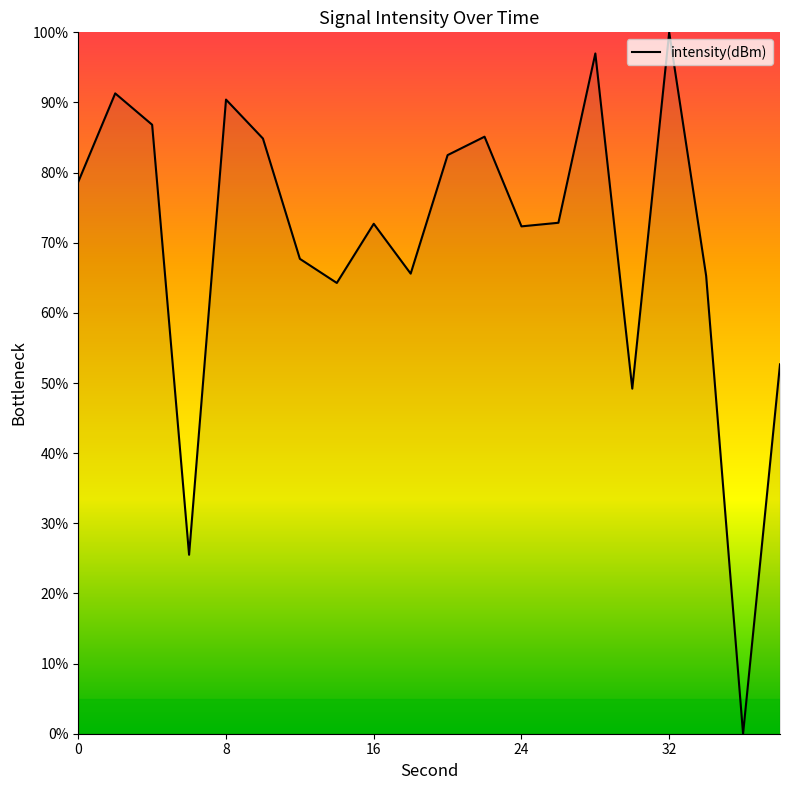

What is the difference between the maximum and minimum values?

100.0